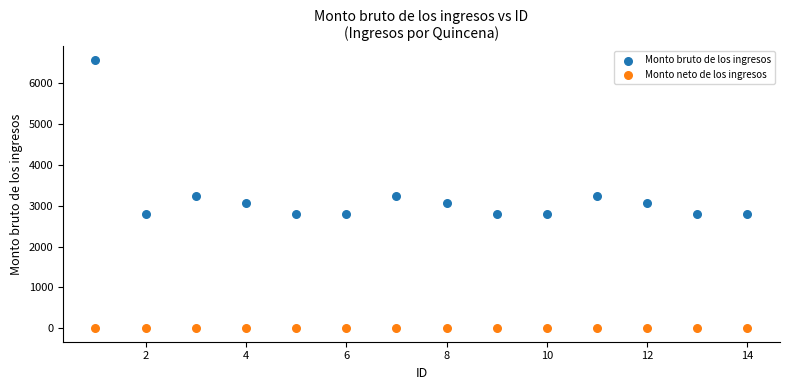

Which series contains the highest Y value?

Monto bruto de los ingresos